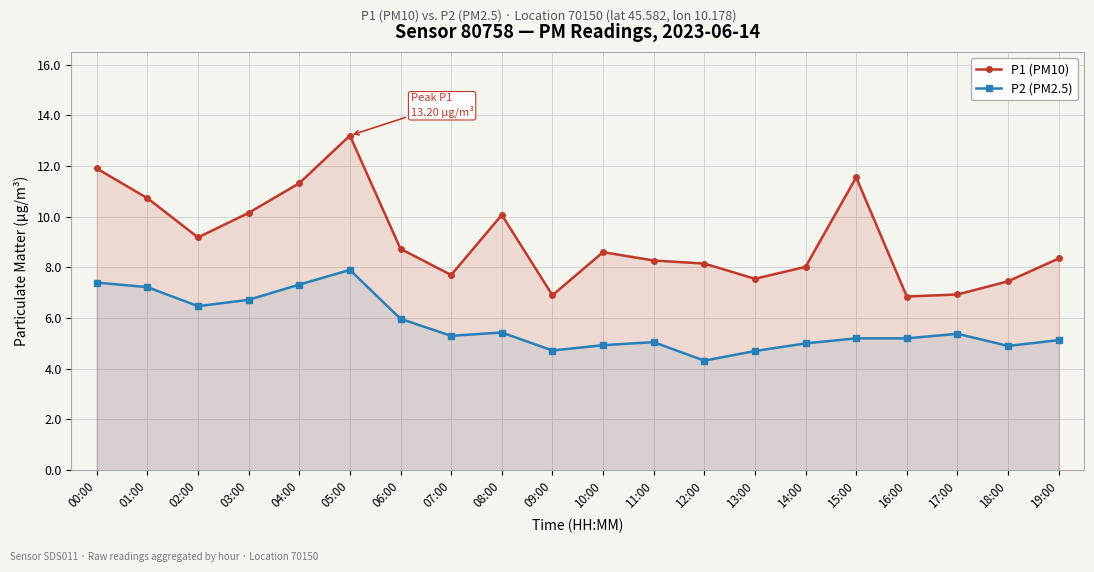

True or false: P2 (PM2.5) has a value of 5.3 at 07:00.

True